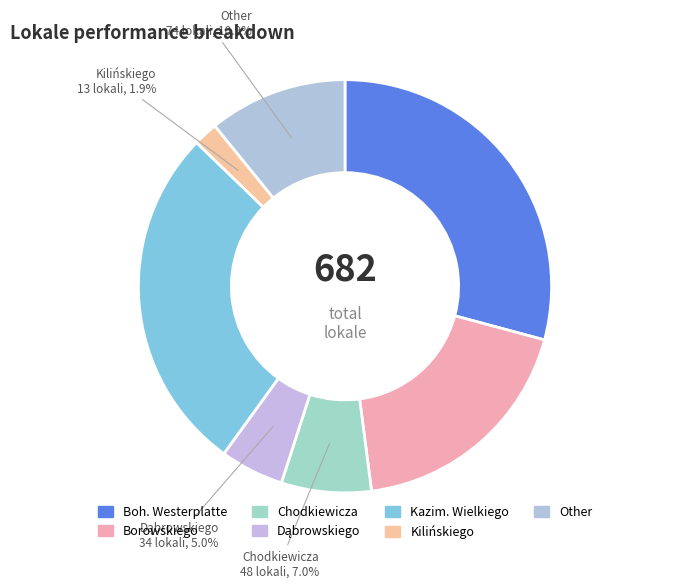

To the nearest percent, what percentage of the pie is Dąbrowskiego?

5%